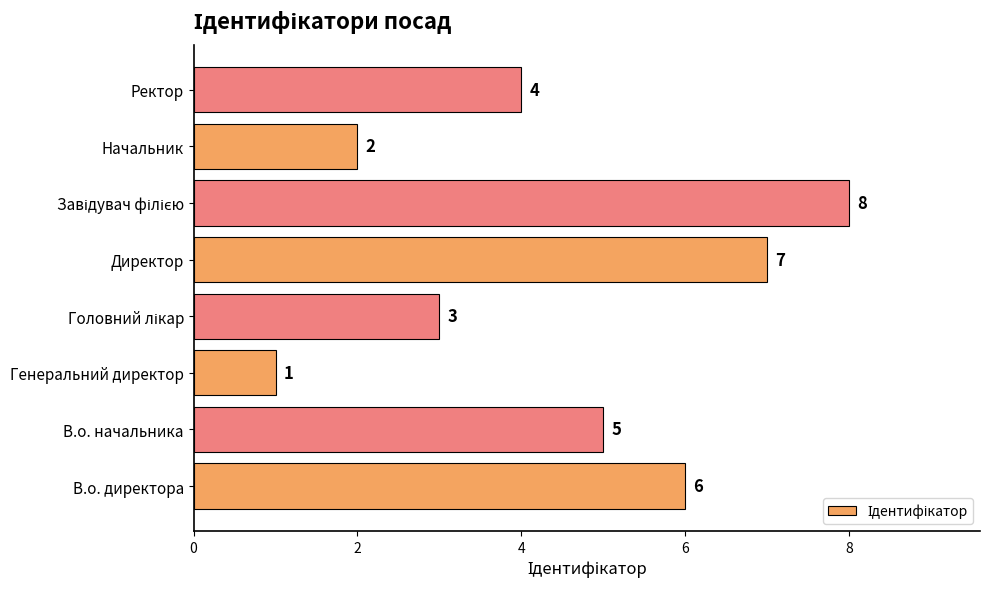

What is the maximum value shown in the chart?

8